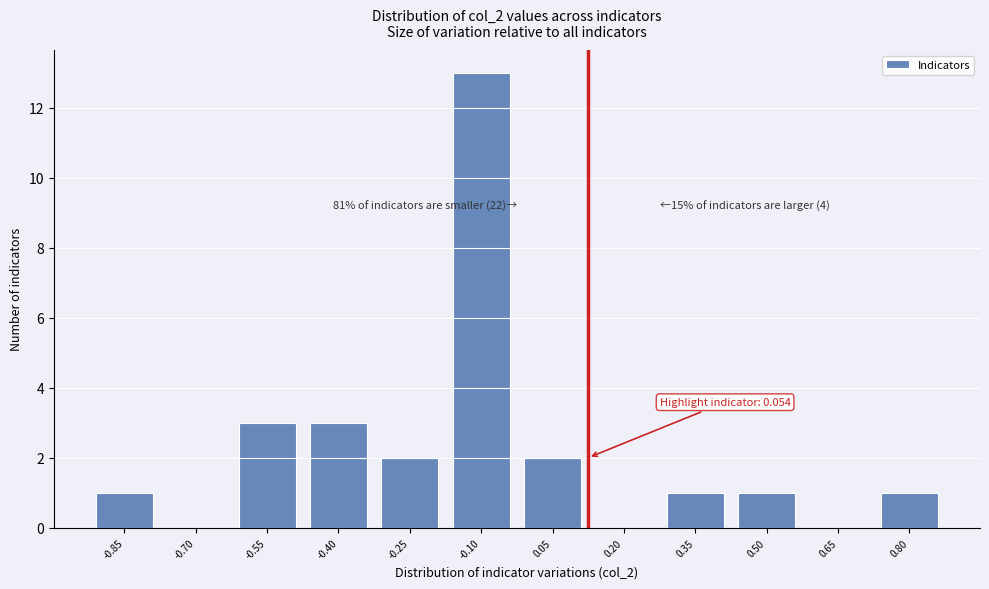

Reading left to right, list all the values displayed in this chart.

-0.85=1	-0.70=0	-0.55=3	-0.40=3	-0.25=2	-0.10=13	0.05=2	0.20=0	0.35=1	0.50=1	0.65=0	0.80=1